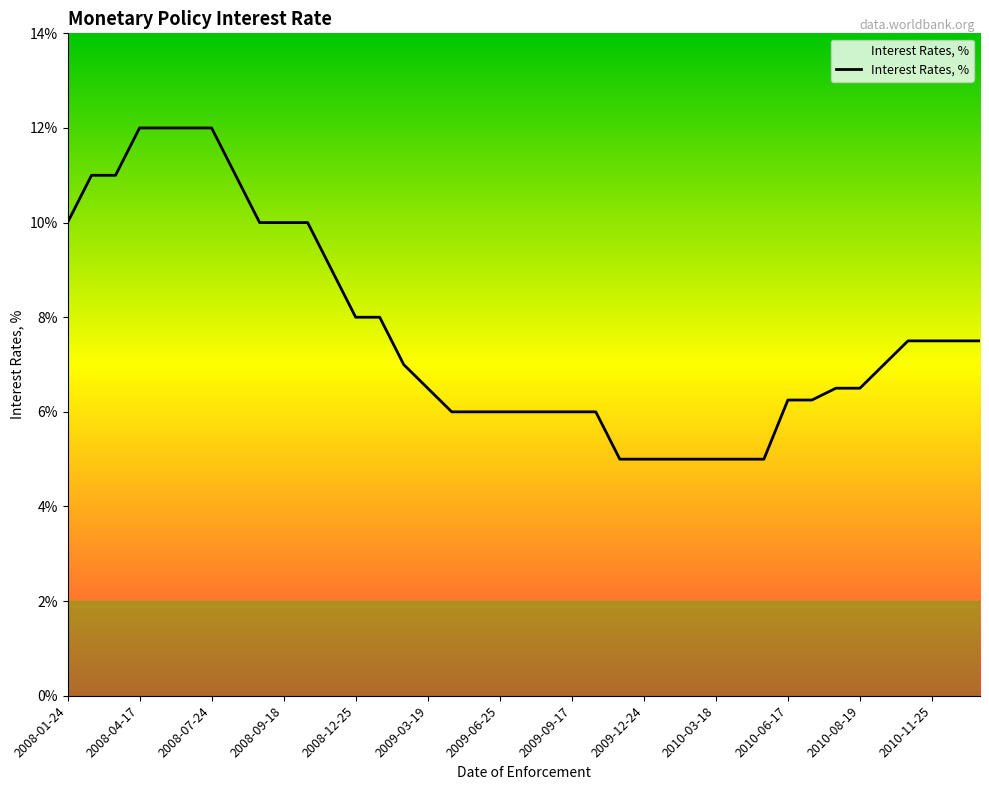

What is the smallest value displayed?

5.0